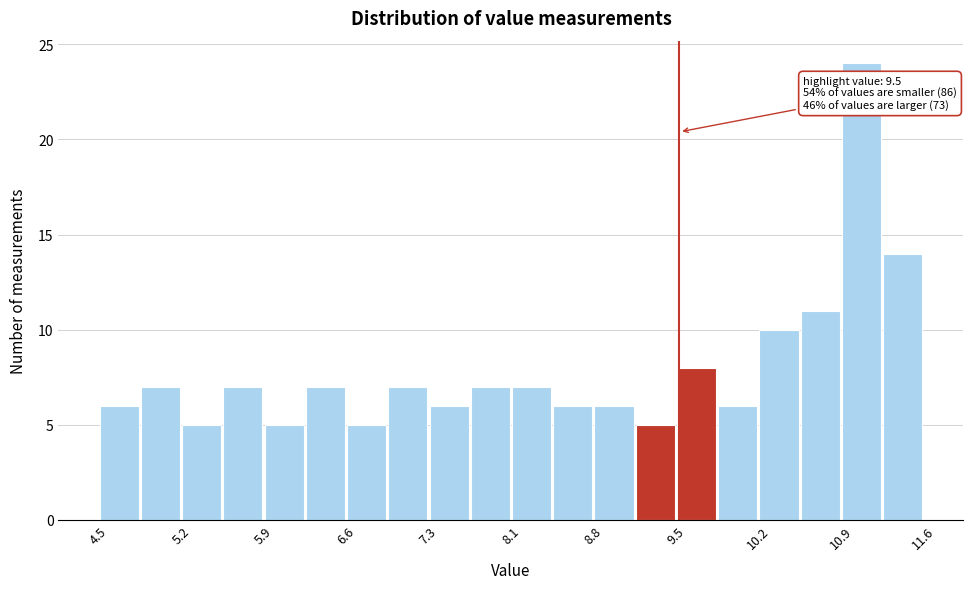

Read against the x-axis, roughly where is the centre of the tallest bar?

11.1